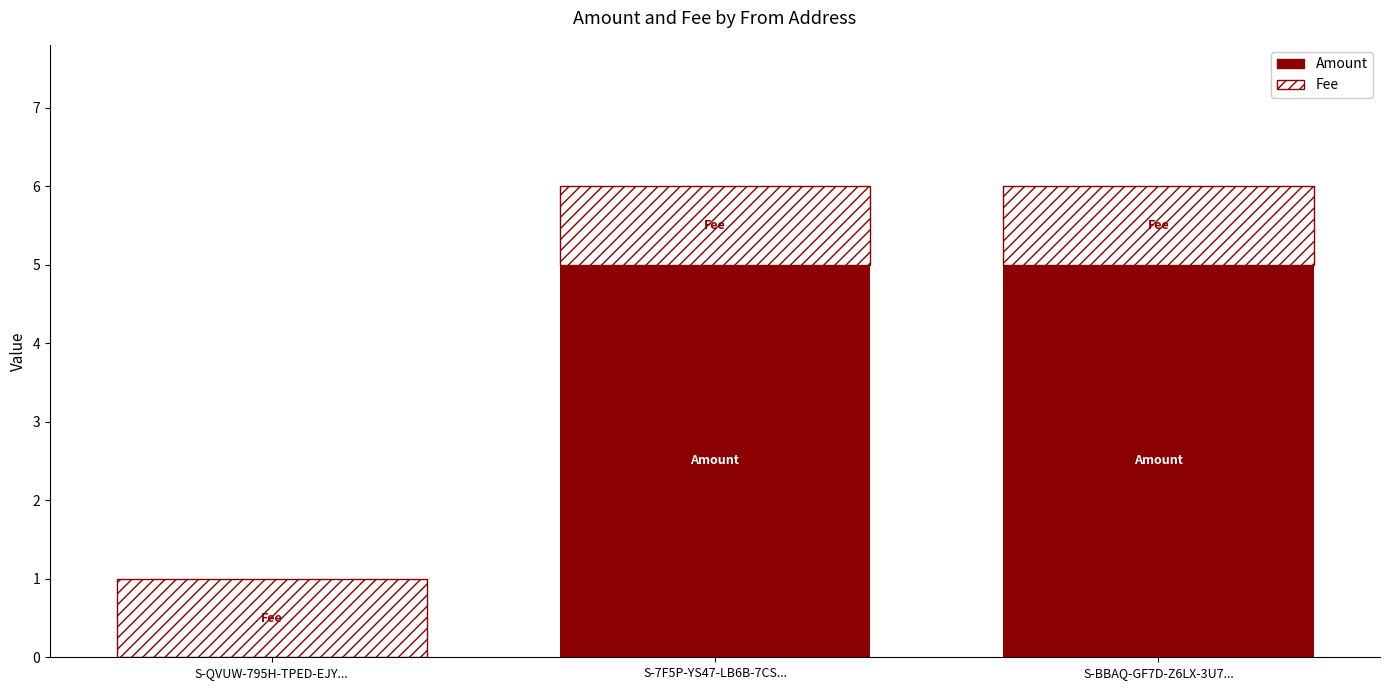

What is the maximum value for Amount?

5